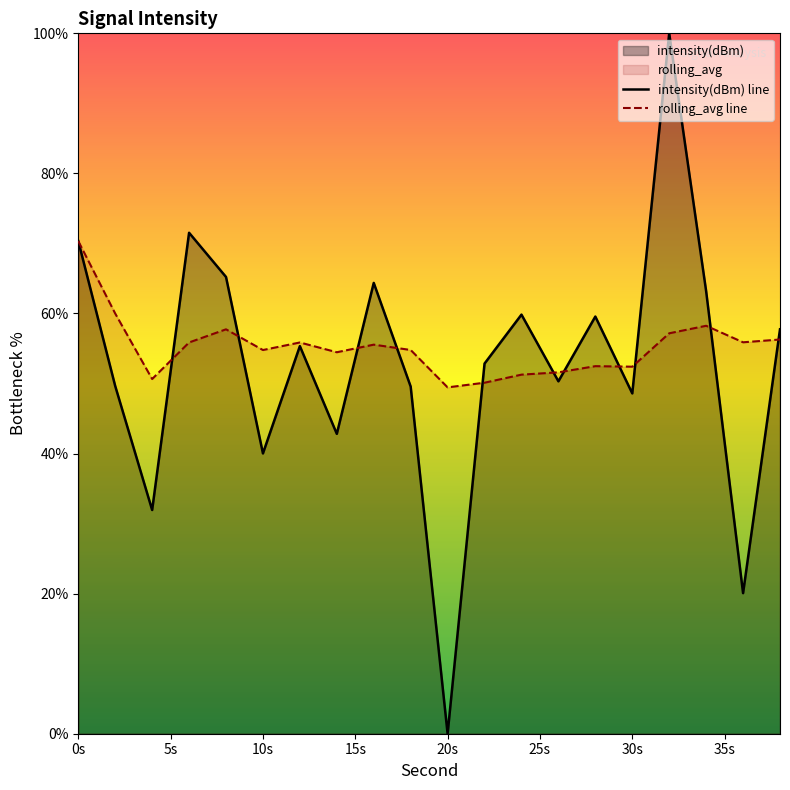

What is the maximum value shown in the chart?

100.0